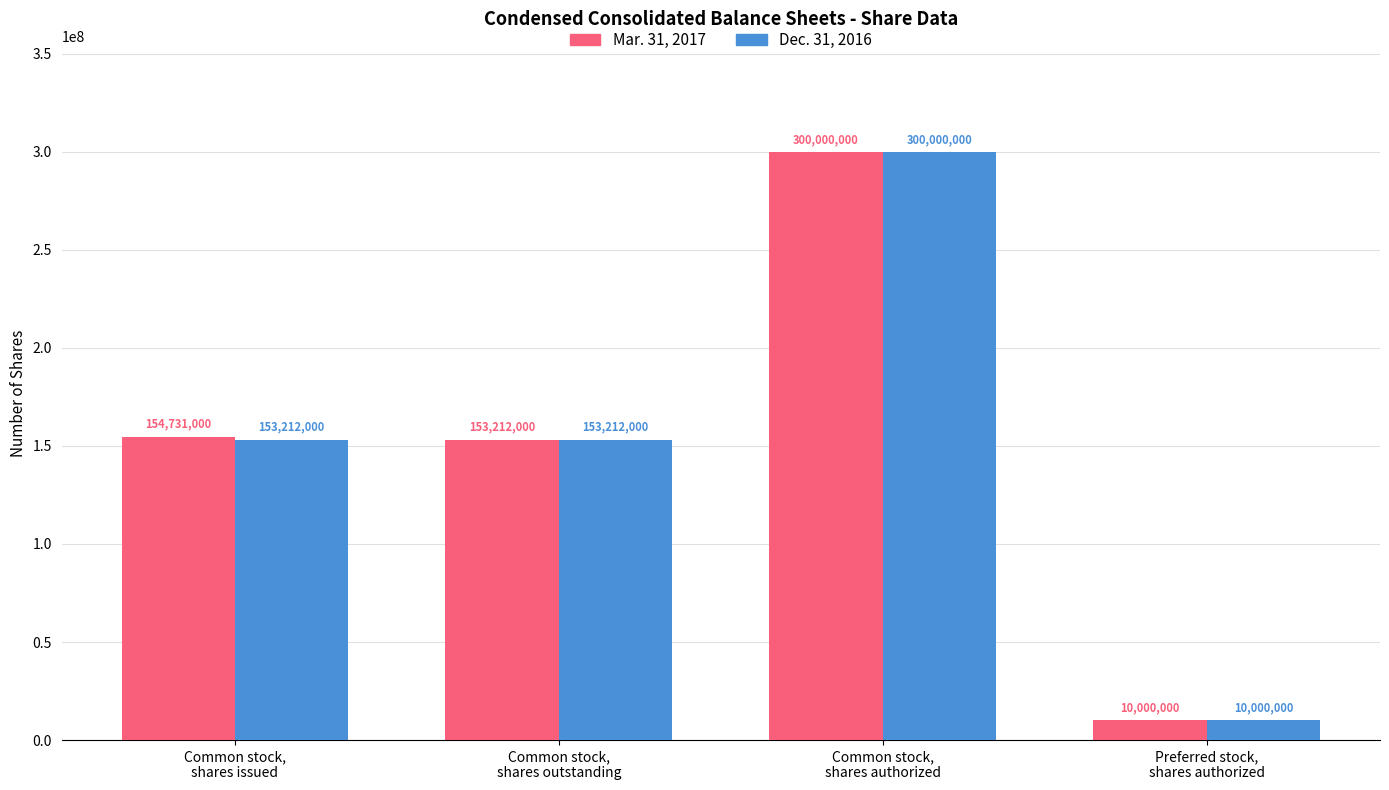

At which label is Mar. 31, 2017 closest to 155000000?

Common stock,
shares issued